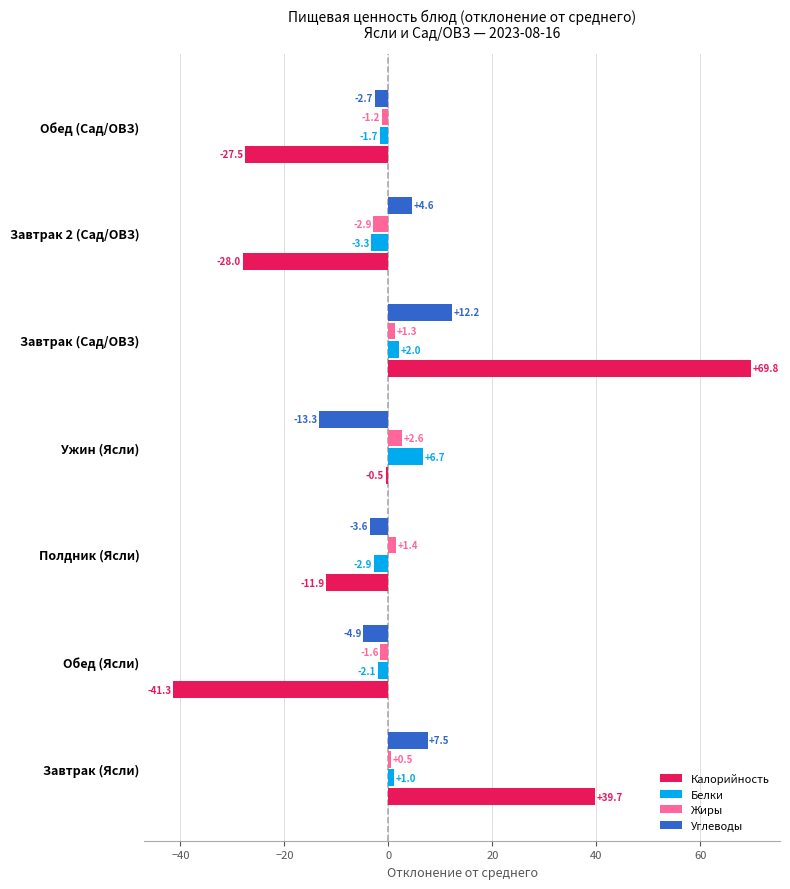

Is it true that Углеводы equals -13.3 at Ужин (Ясли)?

True